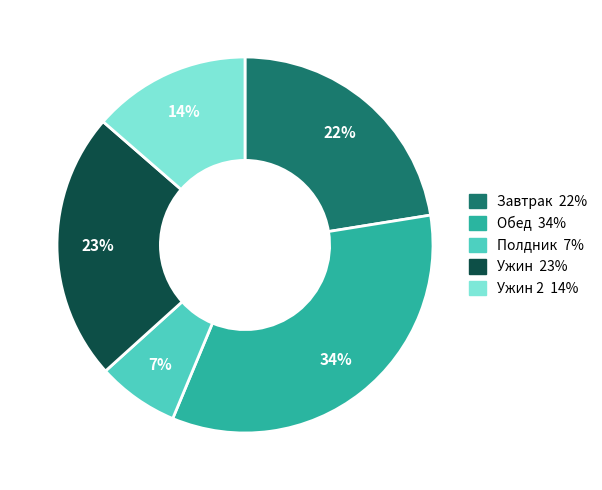

To the nearest percent, what is the difference between the largest and smallest slice percentages?

27%